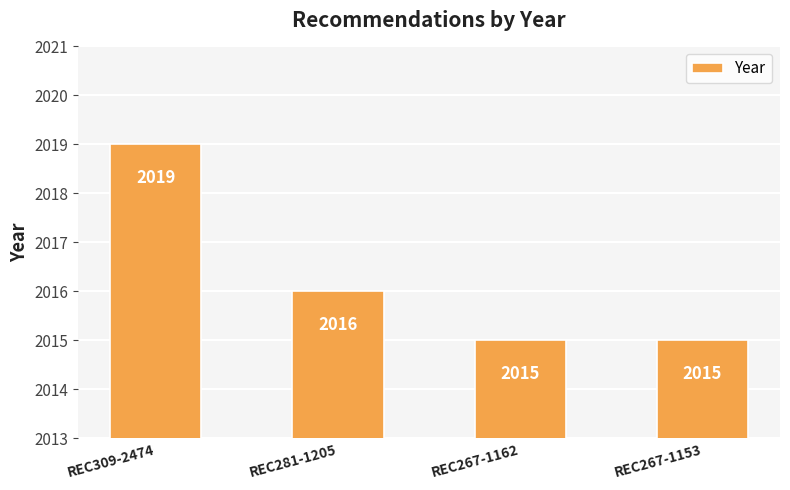

Reading left to right, extract all data points from this chart.

REC309-2474=2019	REC281-1205=2016	REC267-1162=2015	REC267-1153=2015